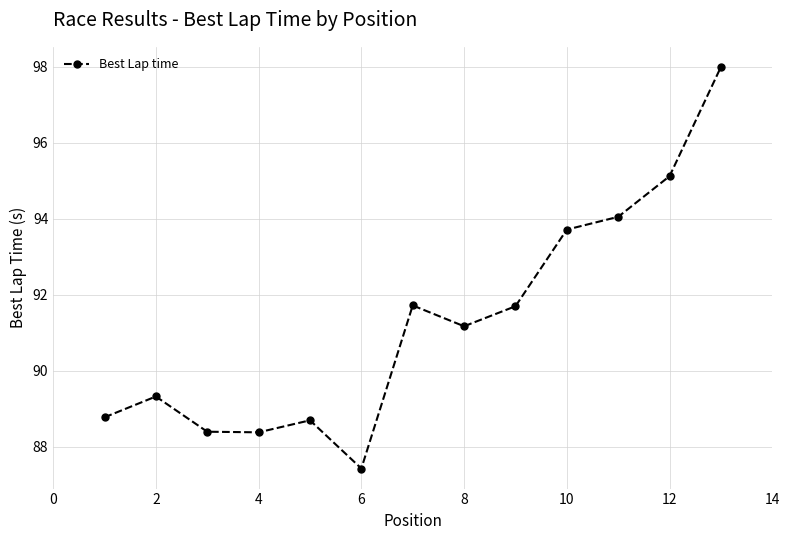

What is the greatest value displayed?

98.0